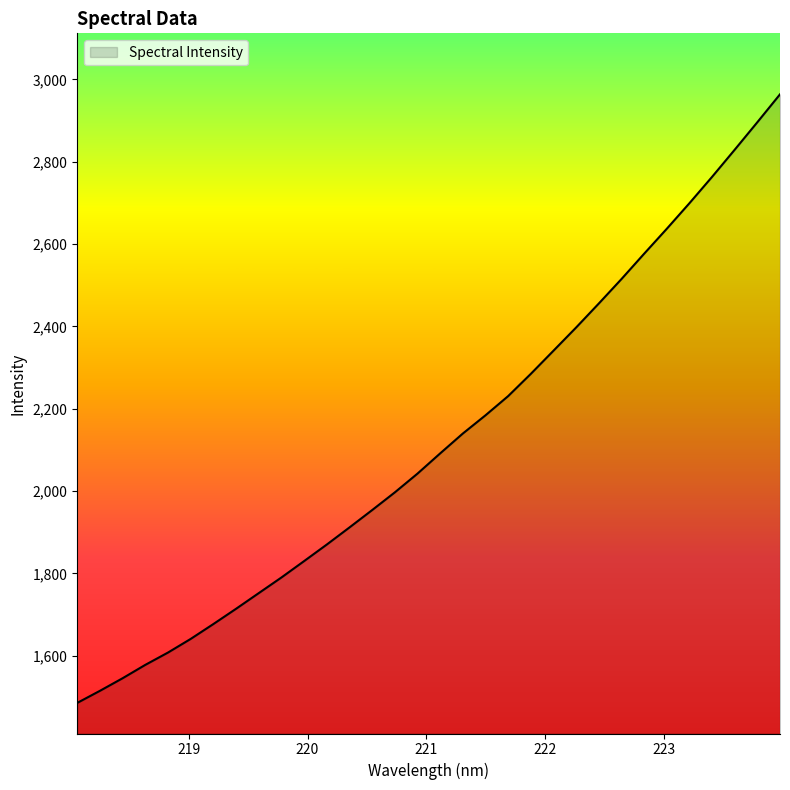

Count the number of values greater than 2091.

16